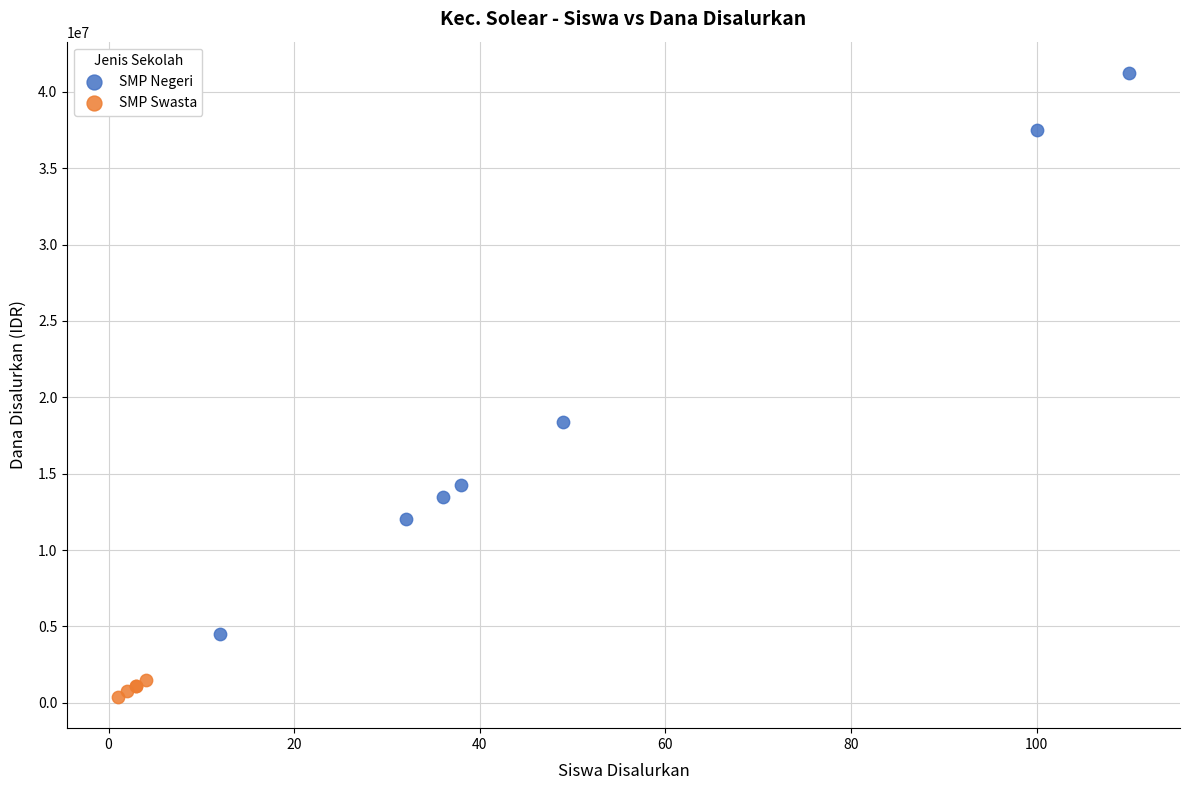

Which series reaches the minimum Y coordinate?

SMP Swasta